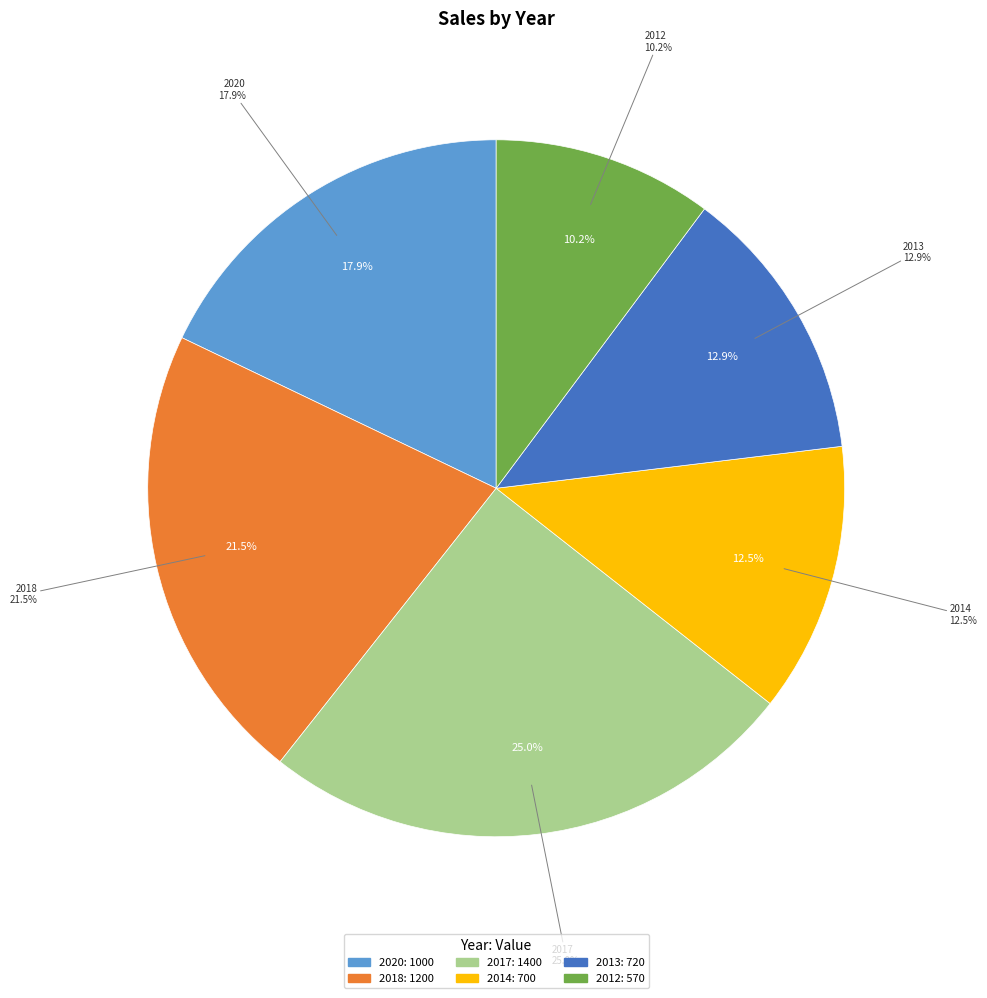

To the nearest percent, what is the average slice percentage?

17%